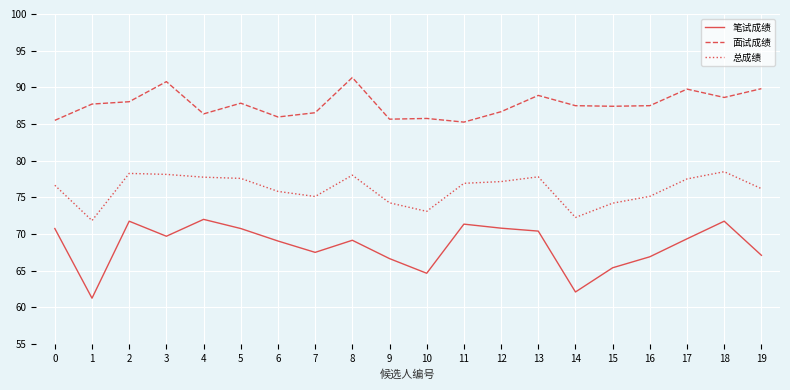

What is the greatest value displayed?

91.3